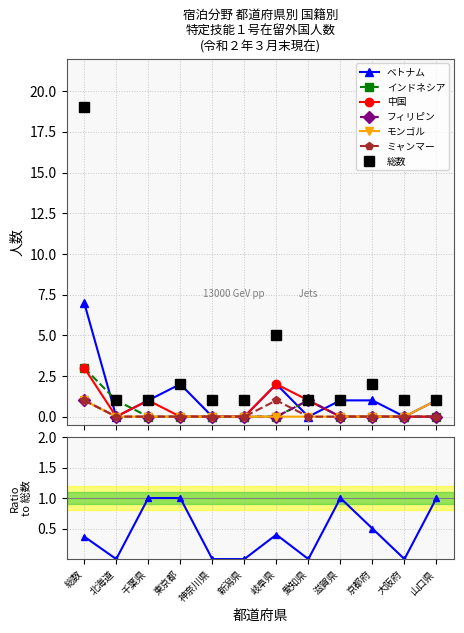

The value of ベトナム at 新潟県 is 0. True or false?

True